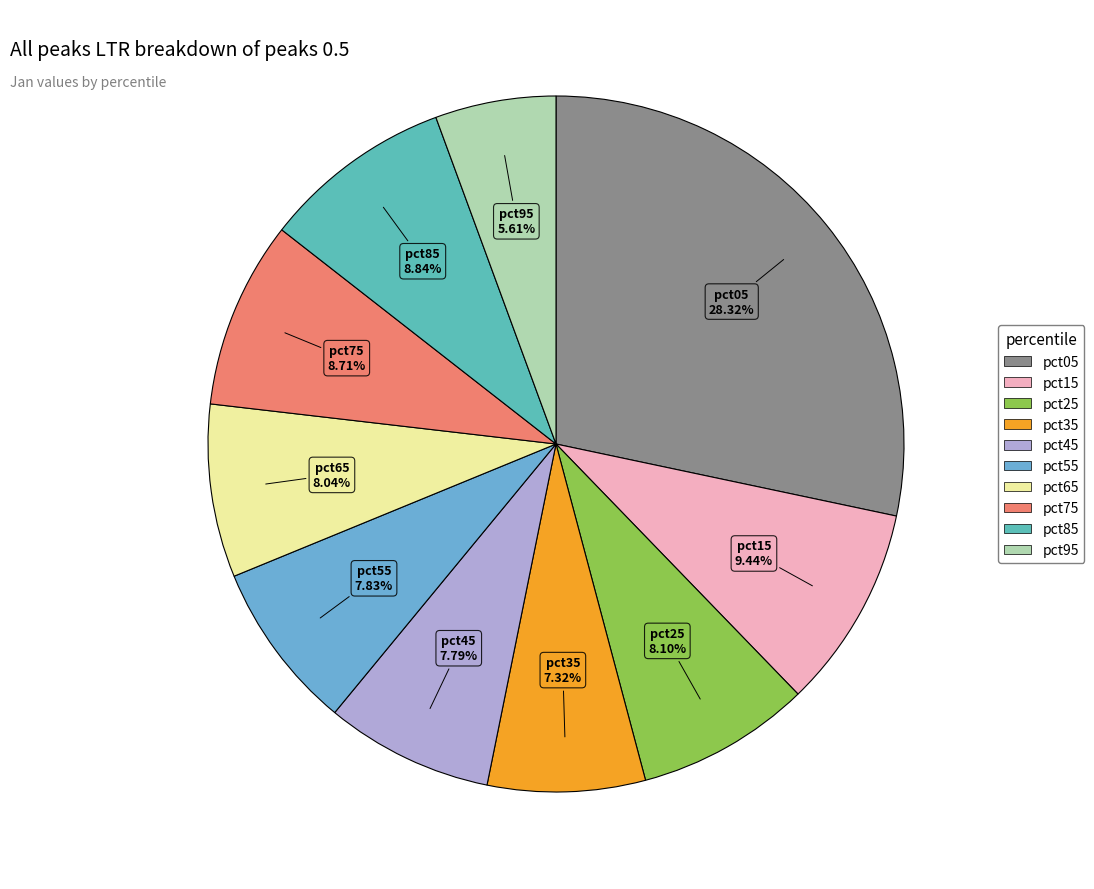

The pct85 slice represents 1% of the pie. True or false?

False